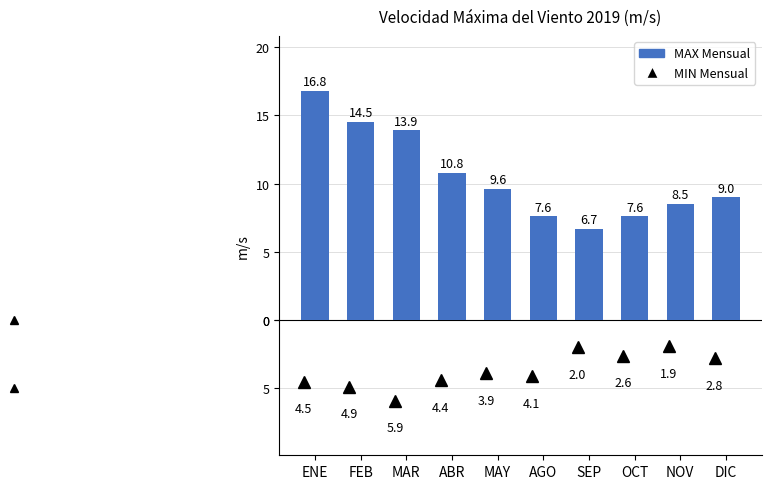

Does the chart contain any negative values?

No